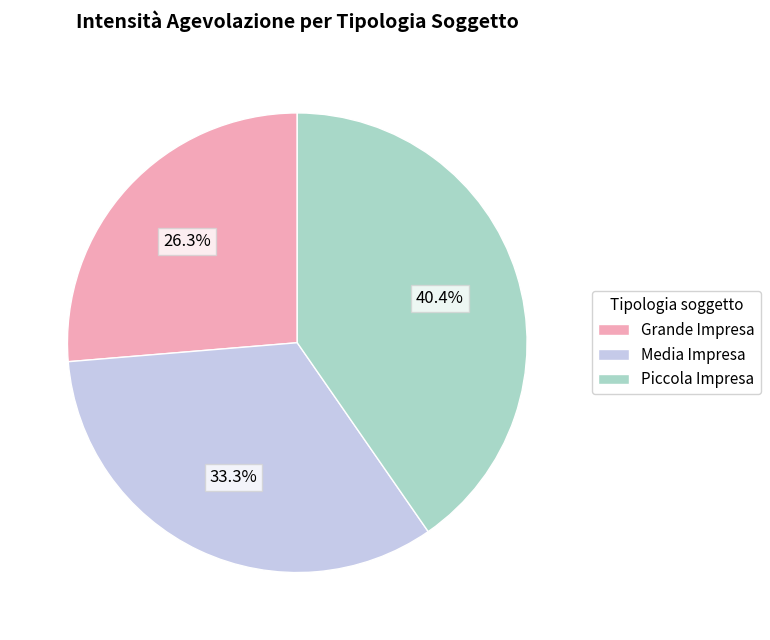

Is there a majority slice in this chart?

No